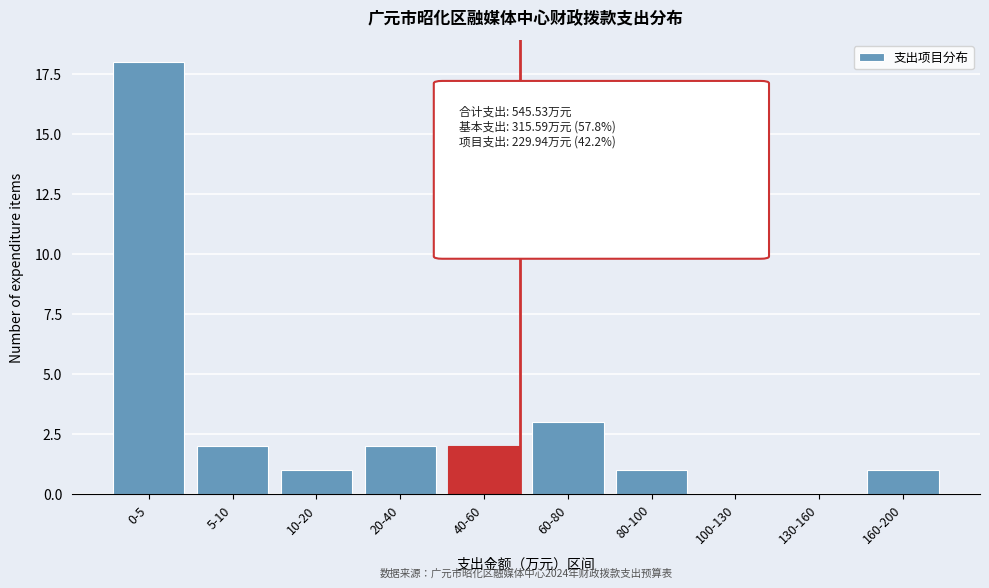

Reading right to left, transcribe all the data shown in this chart.

160-200=1	130-160=0	100-130=0	80-100=1	60-80=3	40-60=2	20-40=2	10-20=1	5-10=2	0-5=18